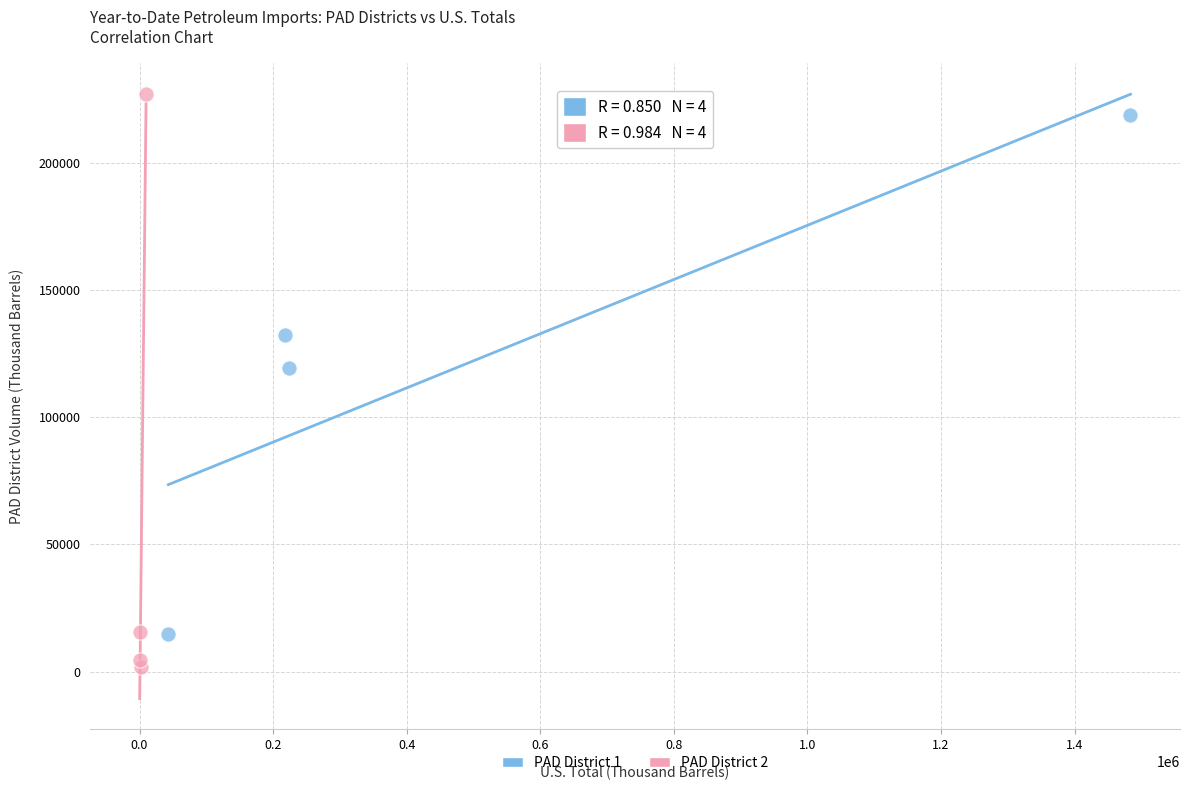

What are all the series names shown in the legend?

PAD District 1, PAD District 2